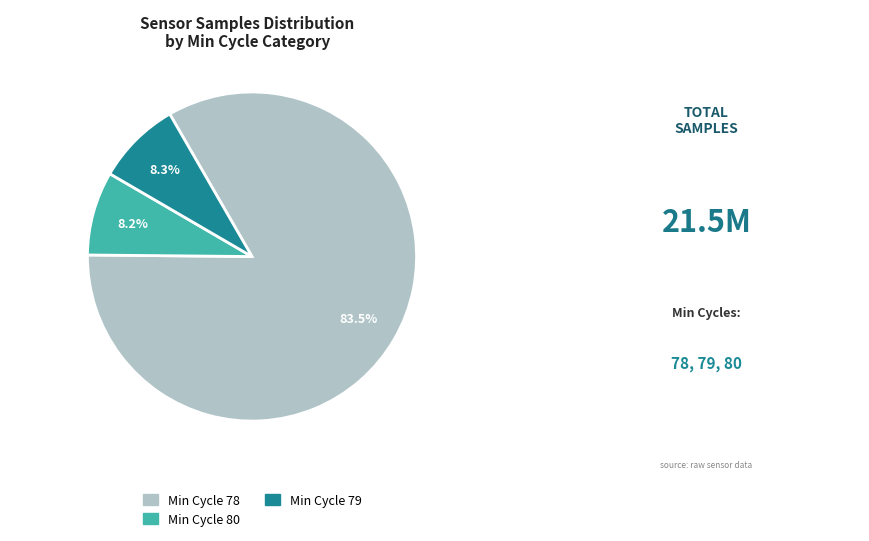

Does any single category account for the majority?

Yes